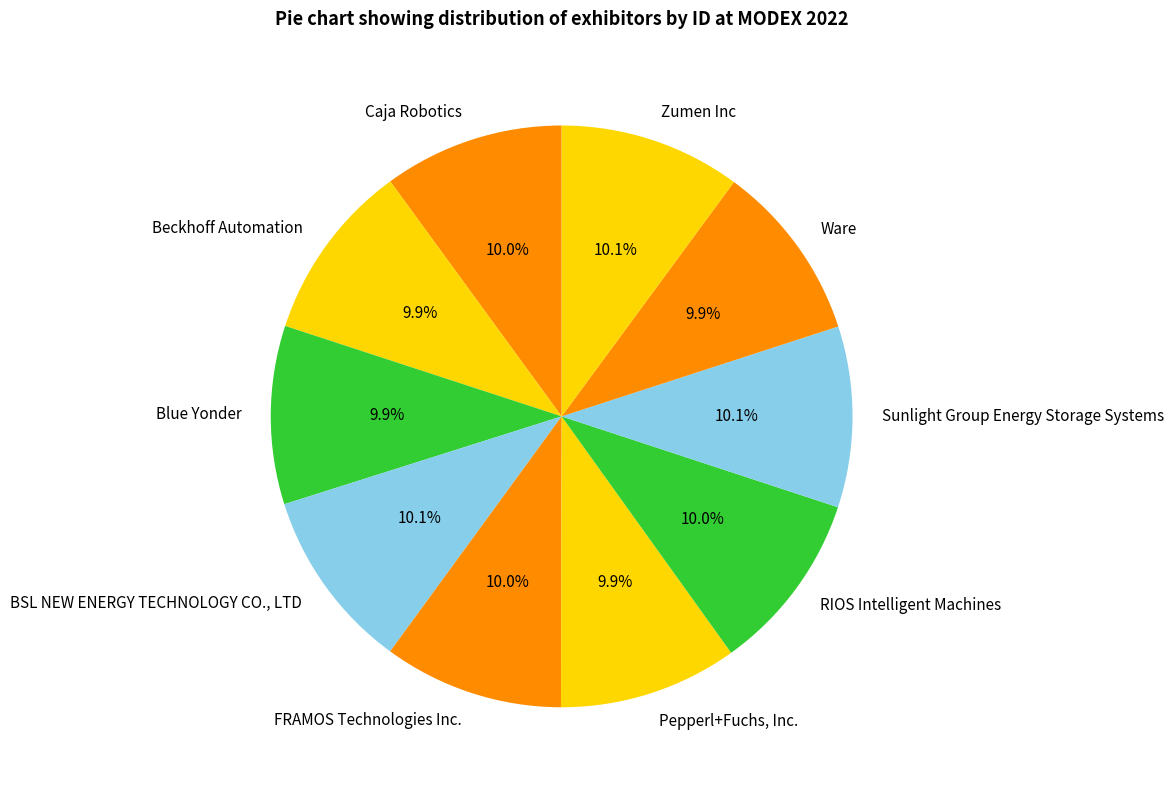

Count the number of slices in the pie.

10